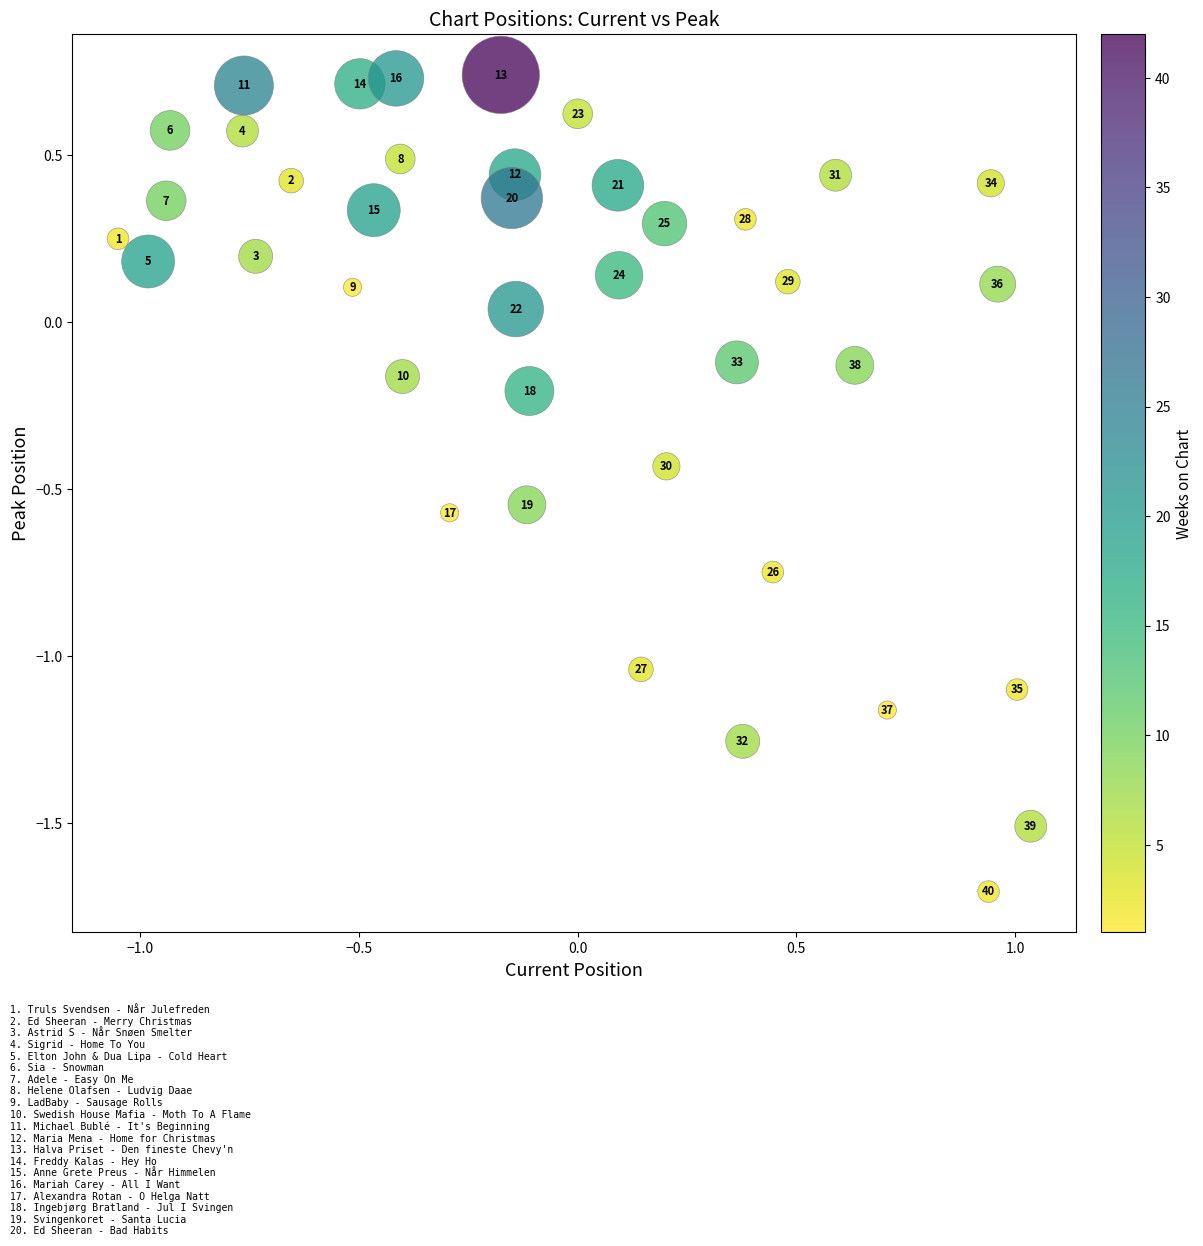

What is the range of Y values (max minus min)?

2.4